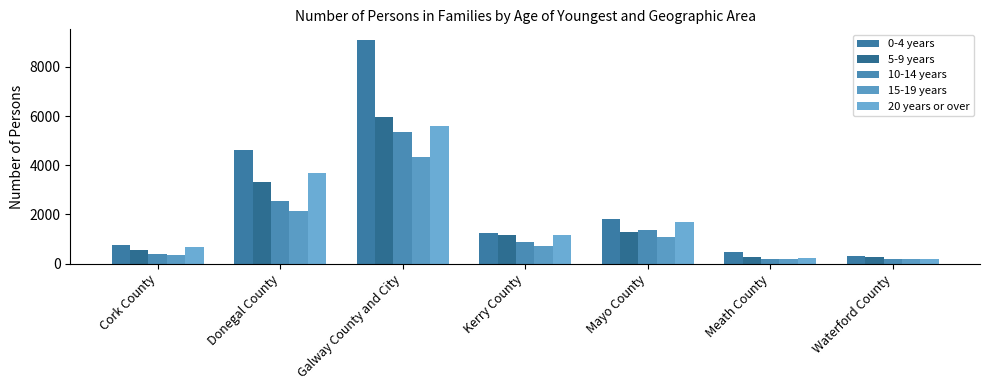

Reading left to right, transcribe all the data shown in this chart.

0-4 years: Cork County=761	Donegal County=4603	Galway County and City=9071	Kerry County=1224	Mayo County=1806	Meath County=468	Waterford County=327
5-9 years: Cork County=547	Donegal County=3316	Galway County and City=5975	Kerry County=1168	Mayo County=1303	Meath County=253	Waterford County=257
10-14 years: Cork County=379	Donegal County=2541	Galway County and City=5352	Kerry County=892	Mayo County=1367	Meath County=205	Waterford County=177
15-19 years: Cork County=340	Donegal County=2142	Galway County and City=4353	Kerry County=728	Mayo County=1062	Meath County=186	Waterford County=184
20 years or over: Cork County=692	Donegal County=3688	Galway County and City=5604	Kerry County=1153	Mayo County=1688	Meath County=208	Waterford County=174